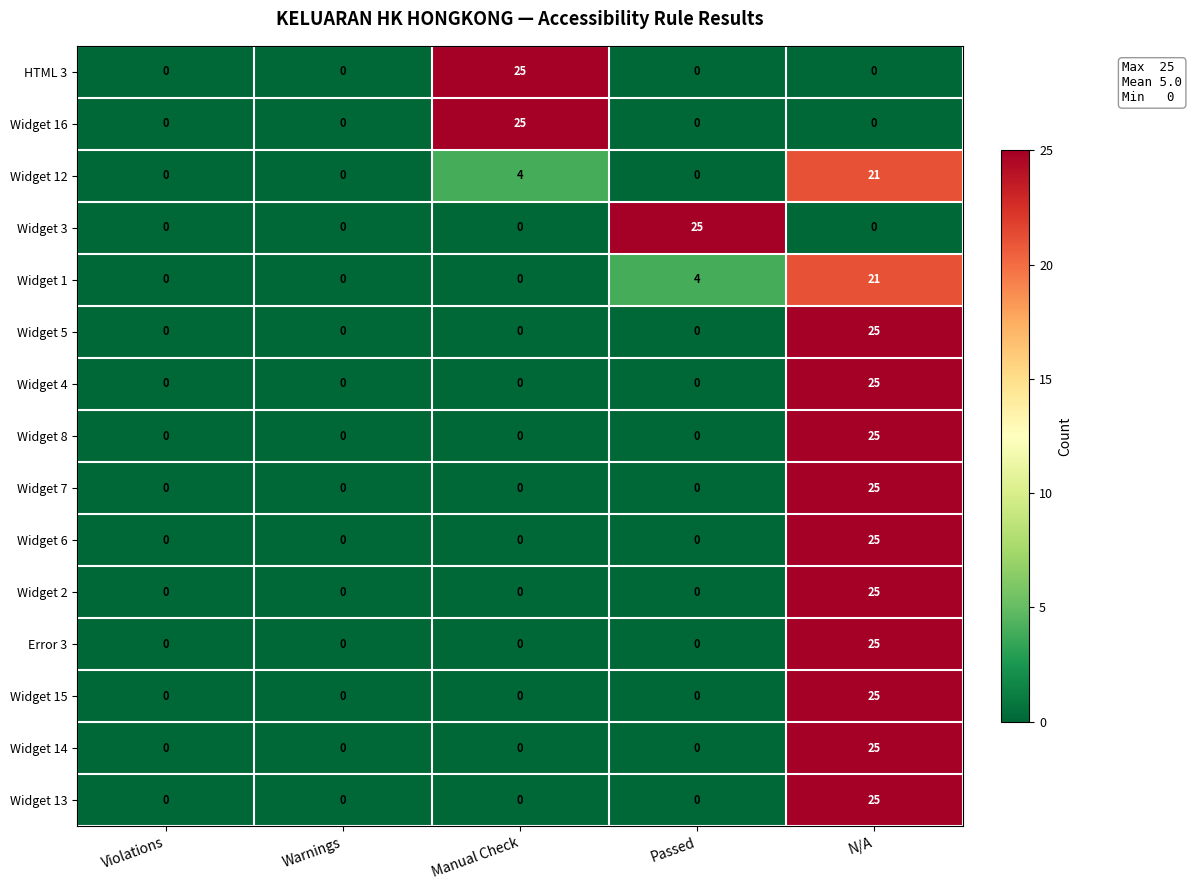

What is the greatest value displayed?

25